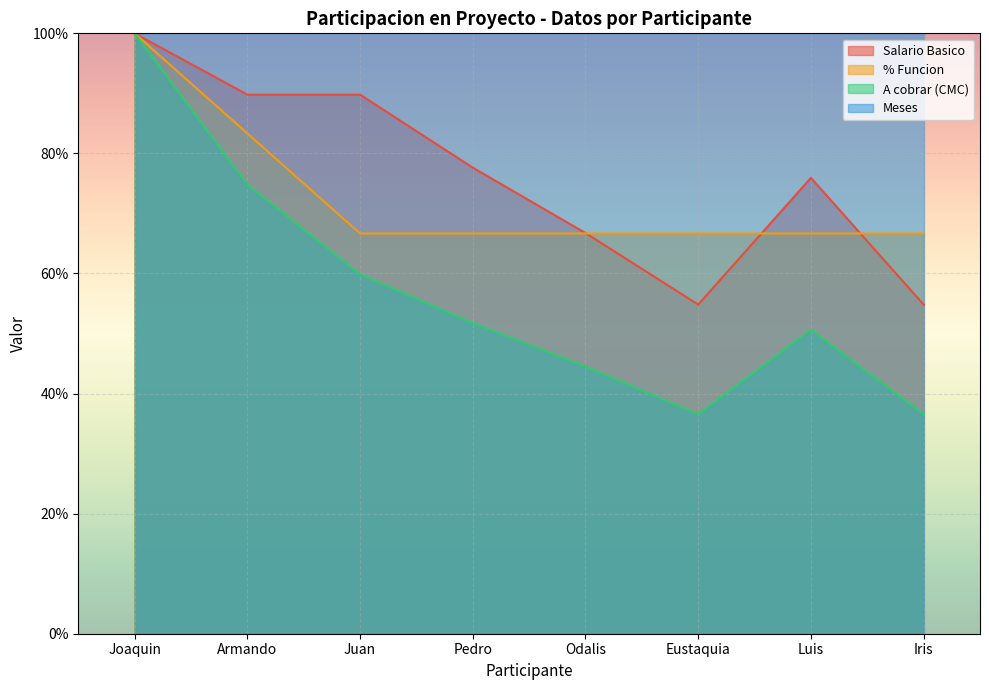

What are all the series names shown in the legend?

Salario Basico, % Funcion, A cobrar (CMC), Meses